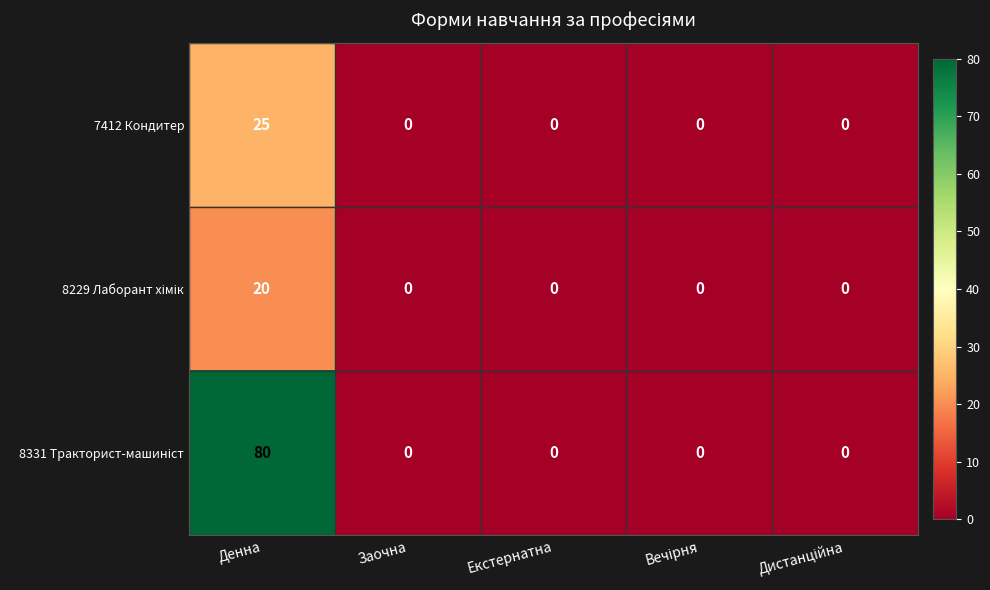

What is the difference between the highest and lowest values at Денна?

60